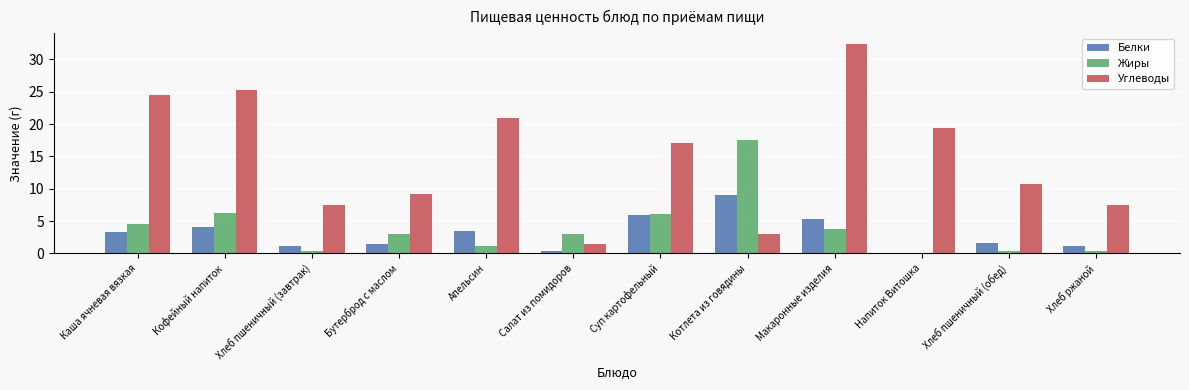

Is the value of Белки at Котлета из говядины greater than the value of Жиры at Бутерброд с маслом?

Yes